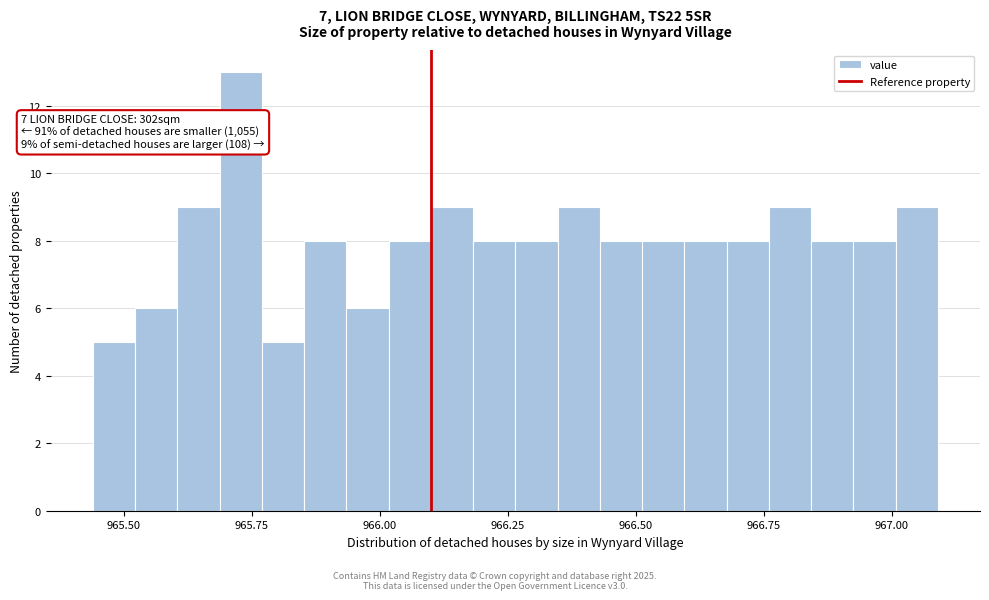

Around what value on the x-axis is the tallest bar? Give the approximate position of its centre, as read against the axis.

965.75